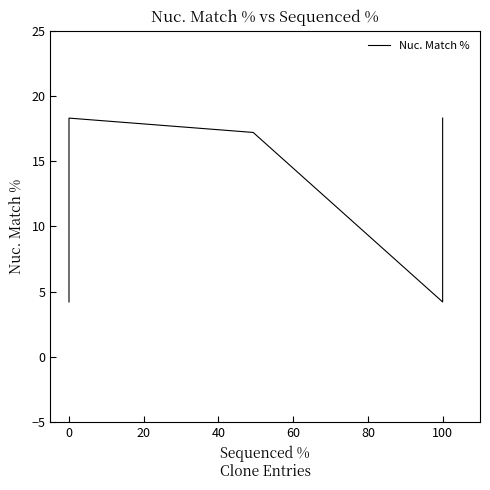

What is the label of the 6th point from the right?

100